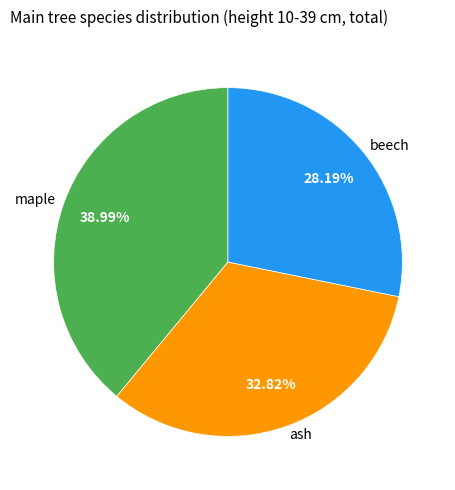

Between ash and beech, which is larger?

ash